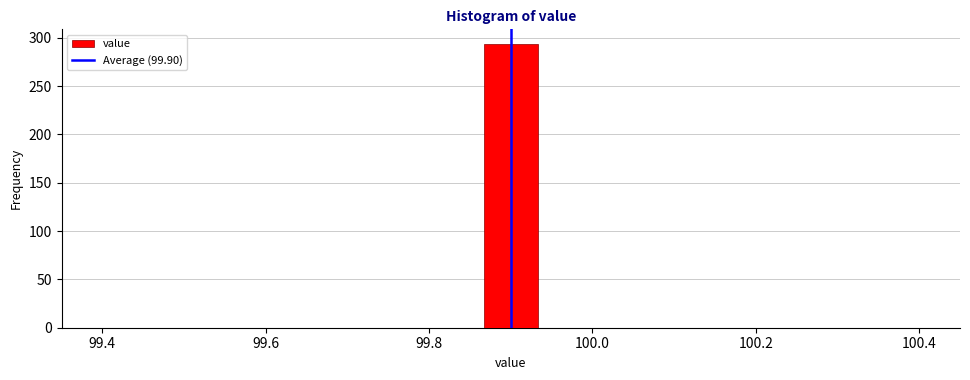

Around what value on the x-axis is the tallest bar? Give the approximate position of its centre, as read against the axis.

99.90